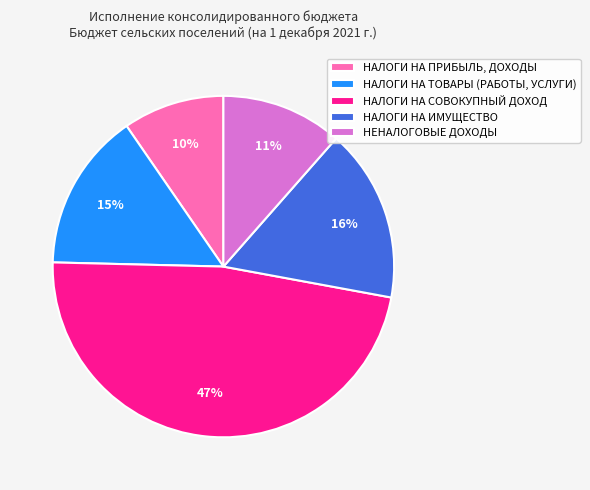

How many segments does this pie chart have?

5